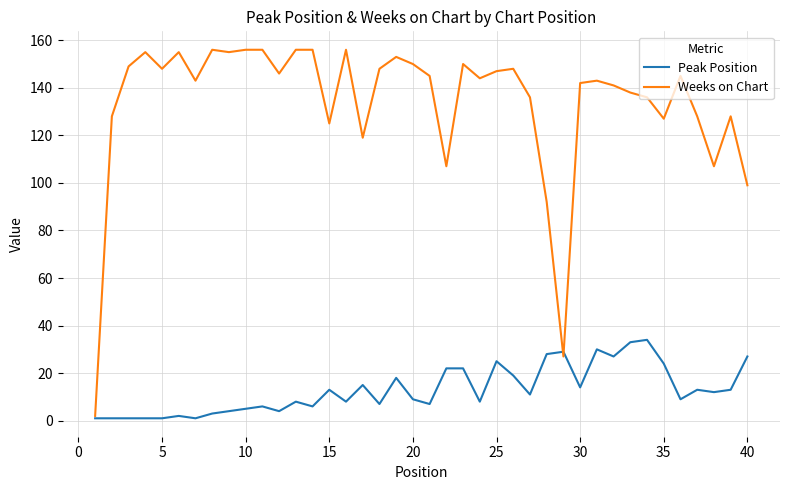

Which series has the widest spread of values?

Weeks on Chart